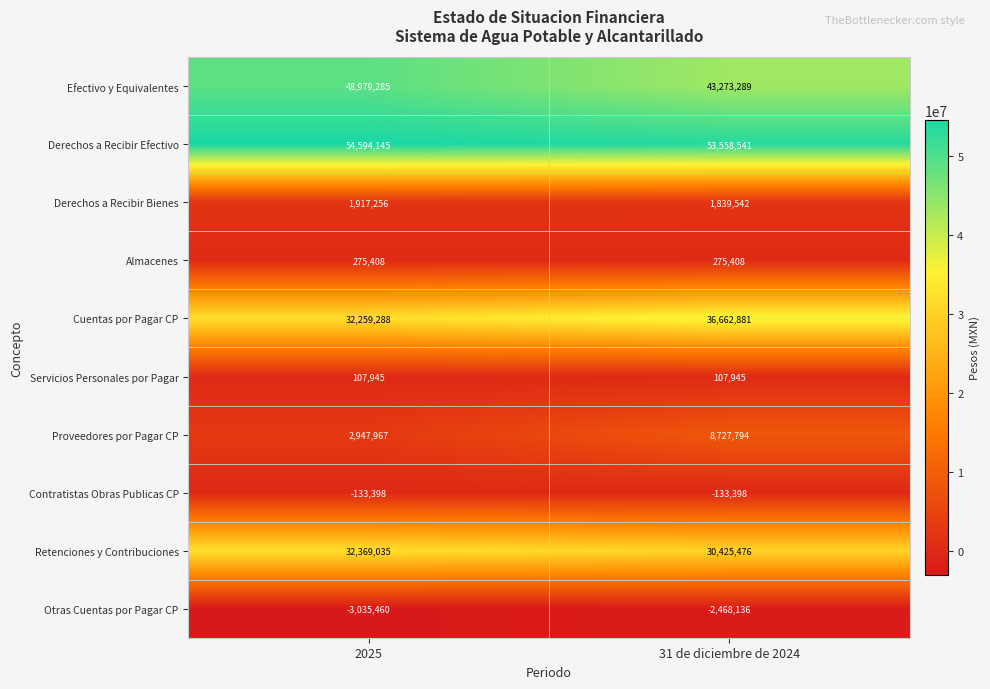

Count the number of categories in the chart.

2